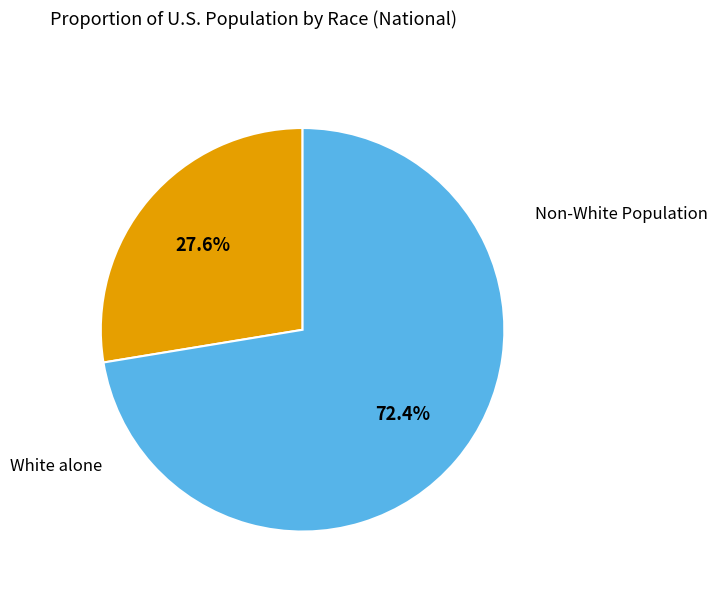

How many segments does this pie chart have?

2